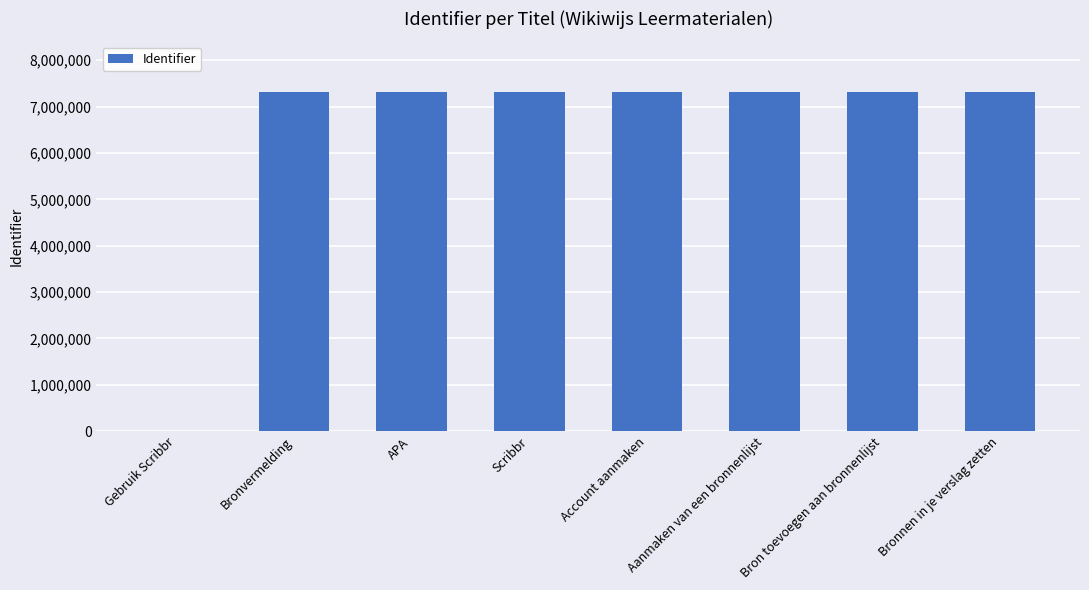

What is the greatest value displayed?

7309145